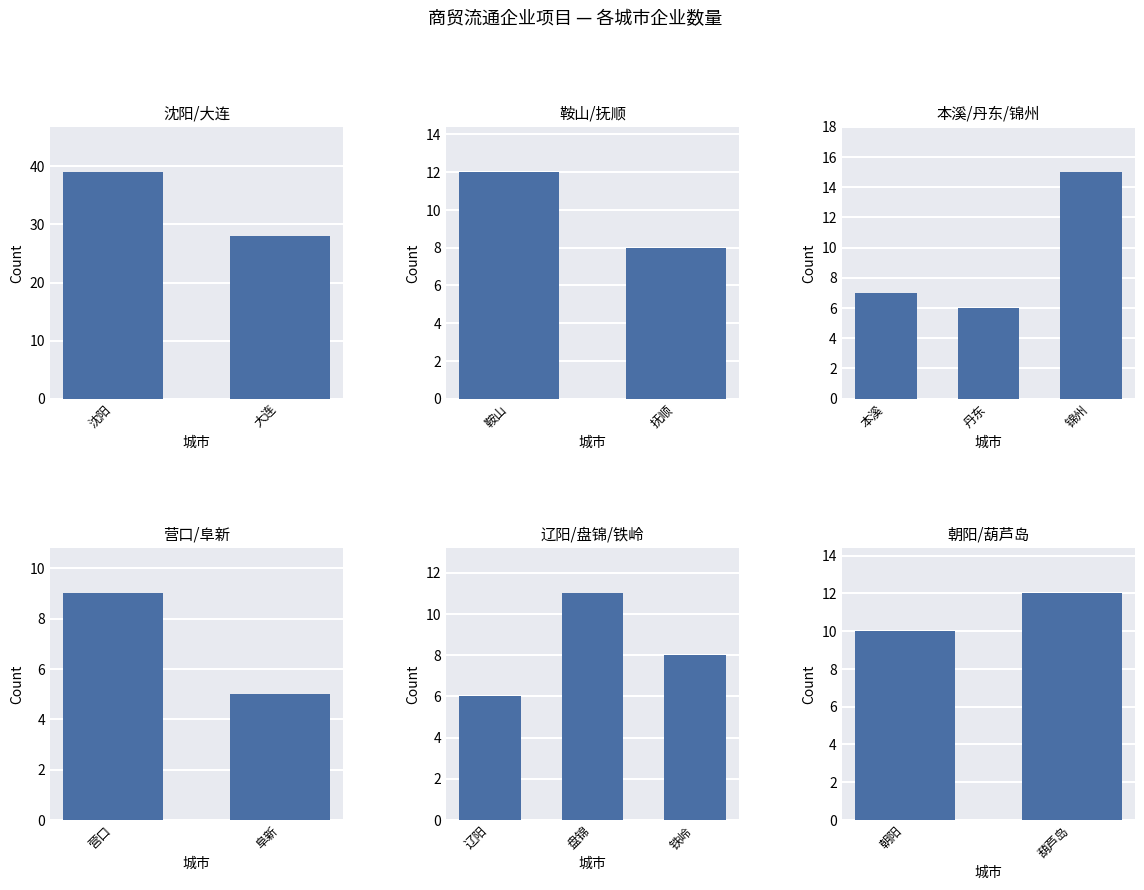

Reading right to left, what are all the values shown in this chart?

13=12	12=10	11=8	10=11	9=6	8=5	7=9	6=15	5=6	4=7	3=8	2=12	1=28	counts=39